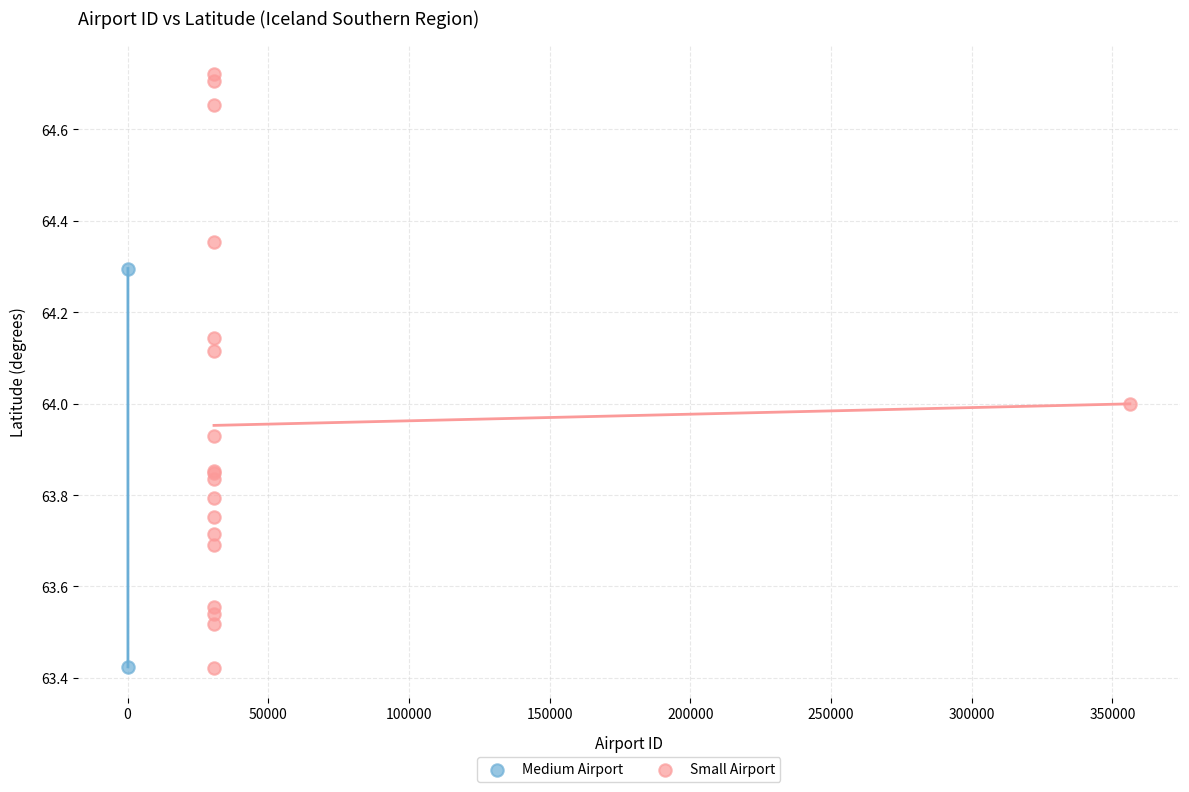

What are all the series names shown in the legend?

Medium Airport, Small Airport